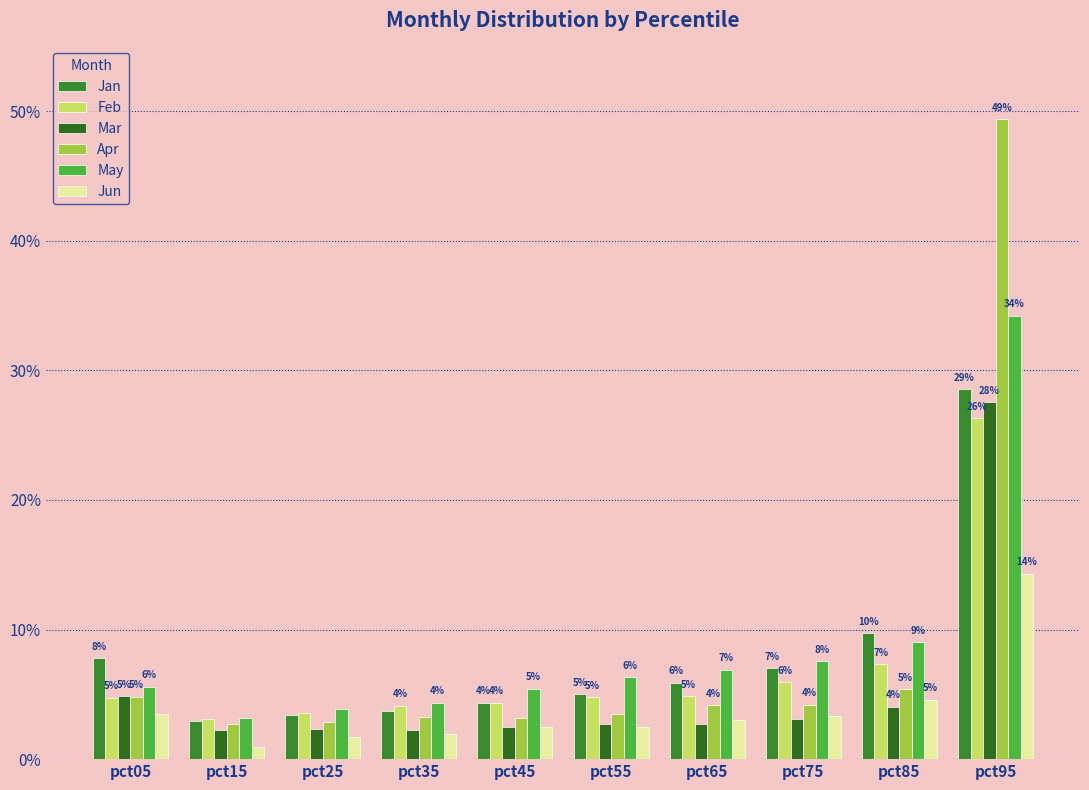

Does the chart contain any negative values?

No